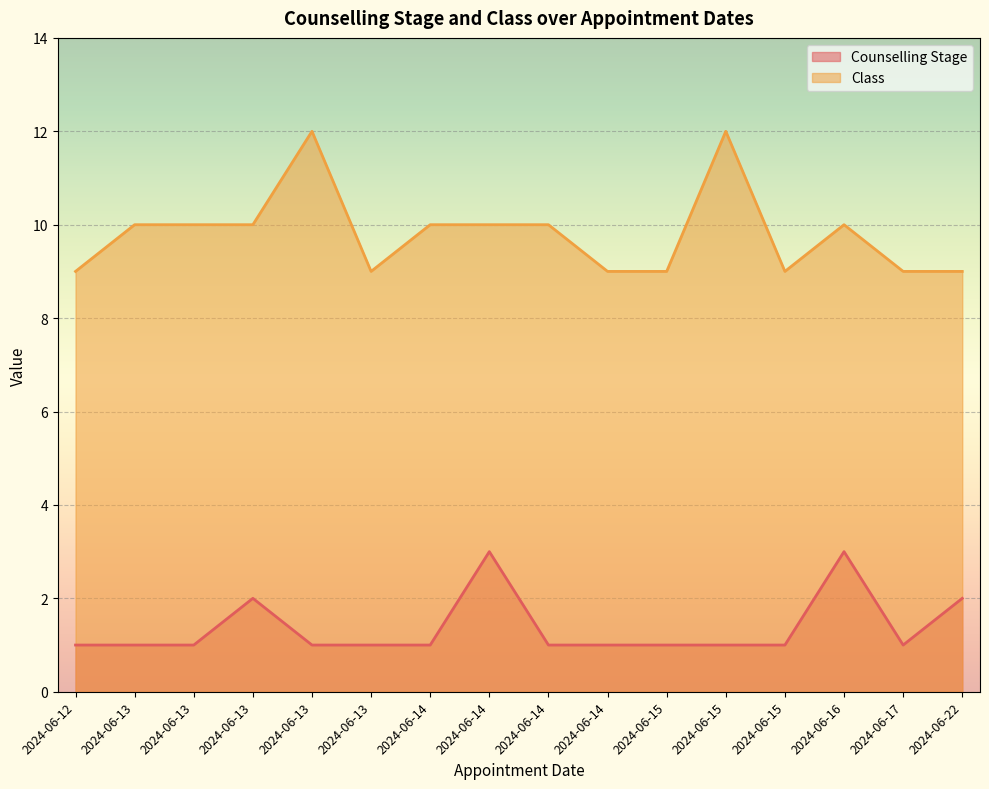

Between 2024-06-13 and 2024-06-13, which series saw the biggest shift?

Counselling Stage